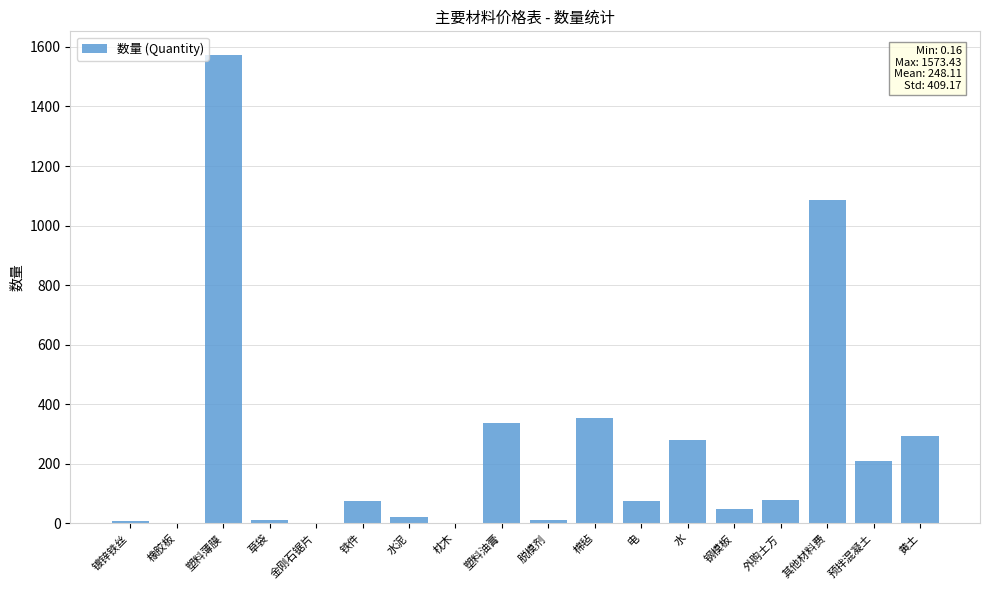

What is the change in value from 脱模剂 to 水?

+269.4